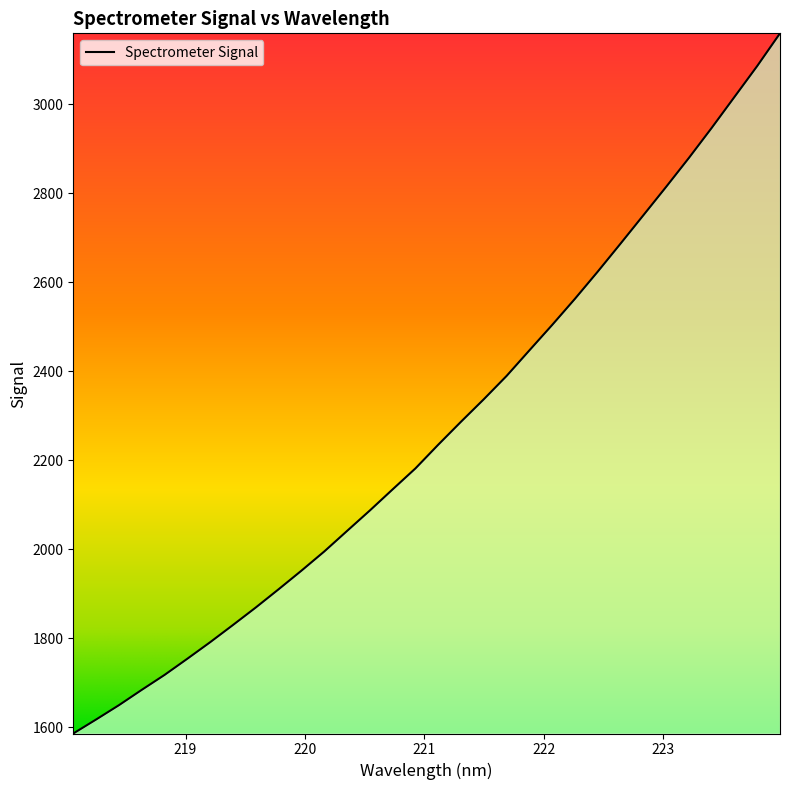

How many categories are shown in the chart?

32